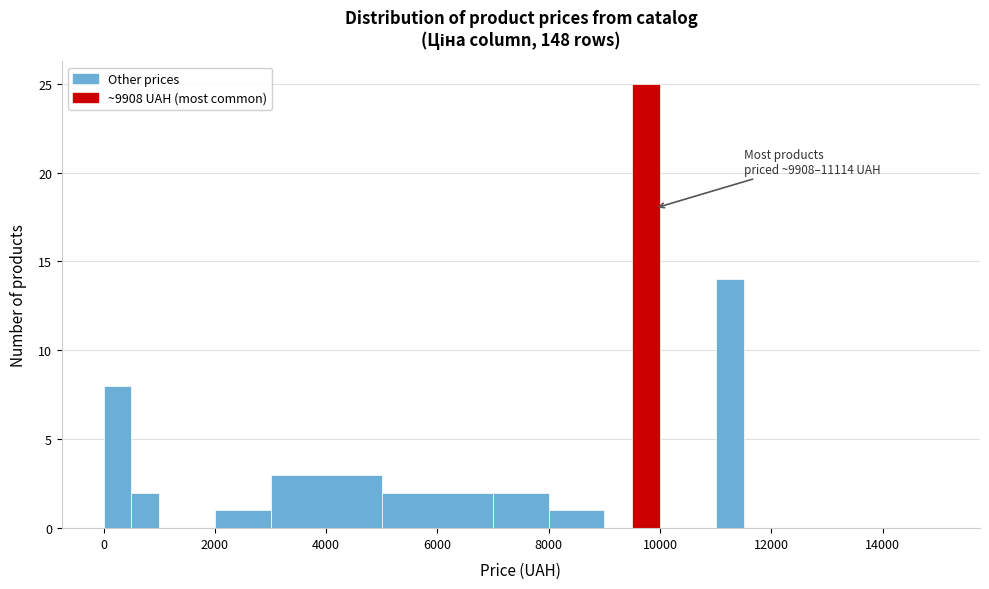

Read against the x-axis, roughly where is the centre of the tallest bar?

9800